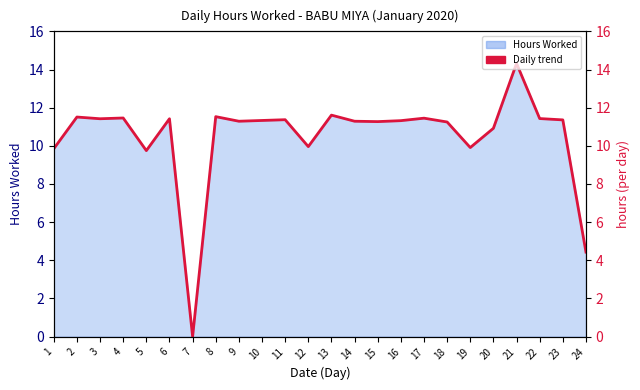

At which label is the value closest to 7?

24